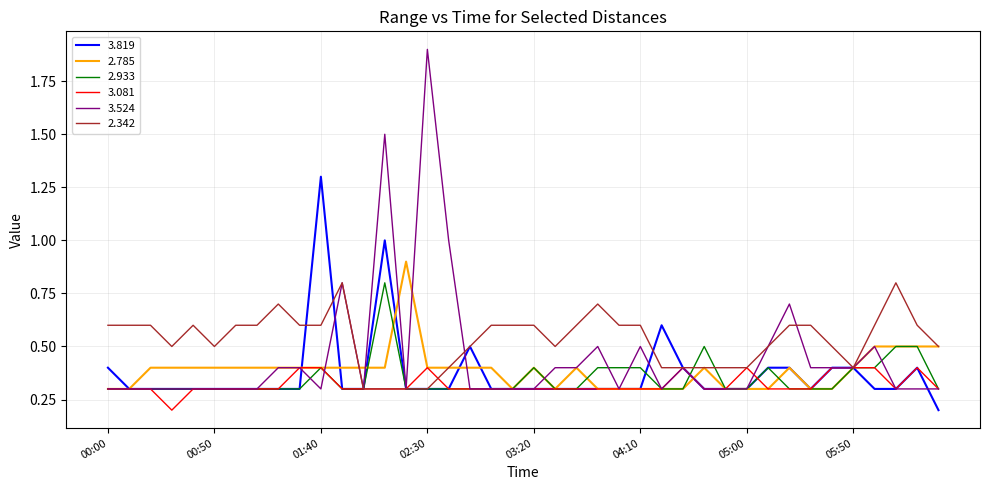

How many 2.342 values are between 0 and 1?

40